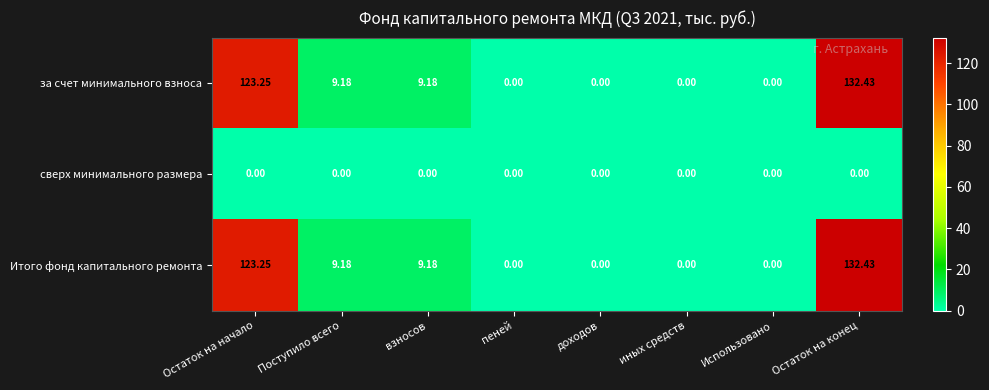

What is the total value across all series at Остаток на начало?

246.5